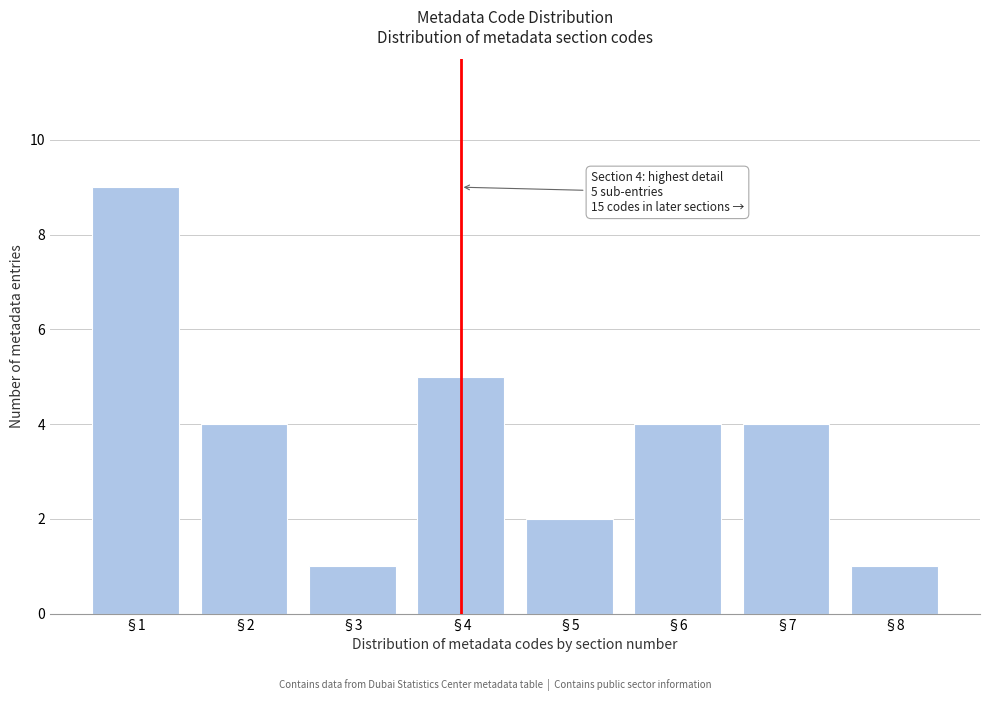

Reading left to right, list all the values displayed in this chart.

9	4	1	5	2	4	4	1